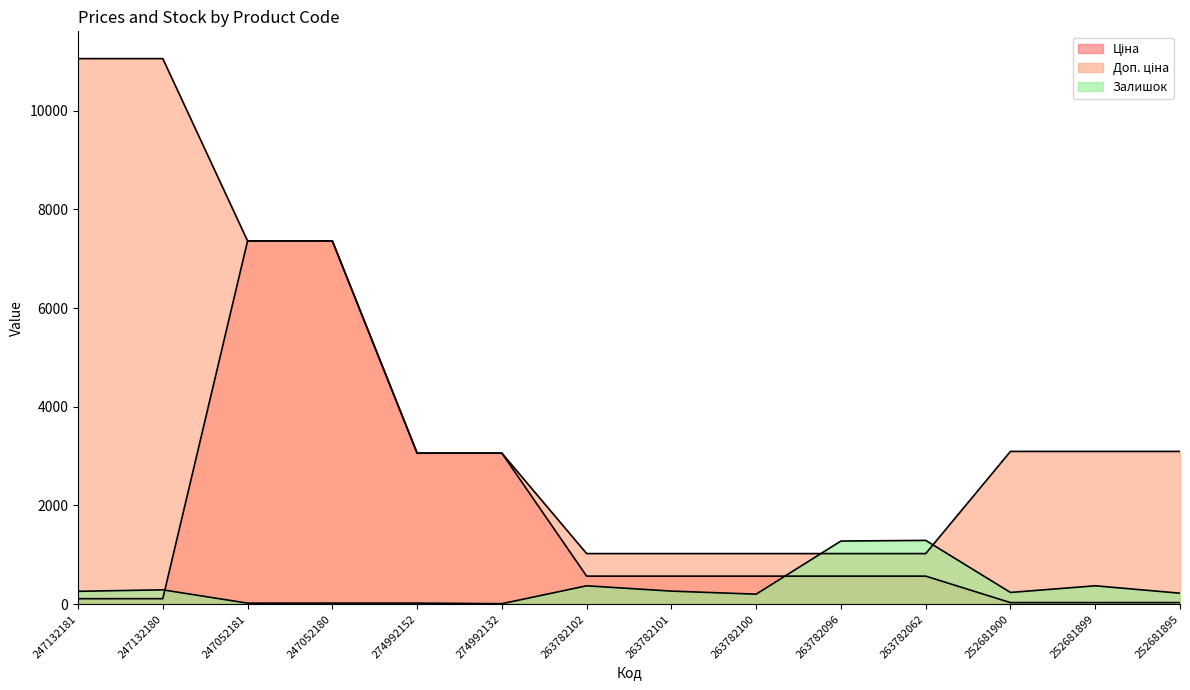

What is the difference between the maximum and second lowest values in the Ціна series?

7329.2